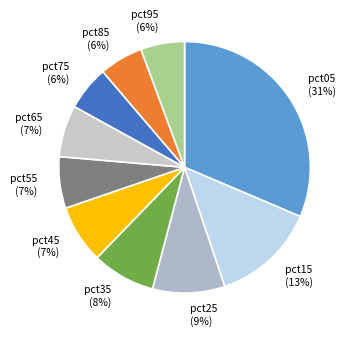

Is there a majority slice in this chart?

No